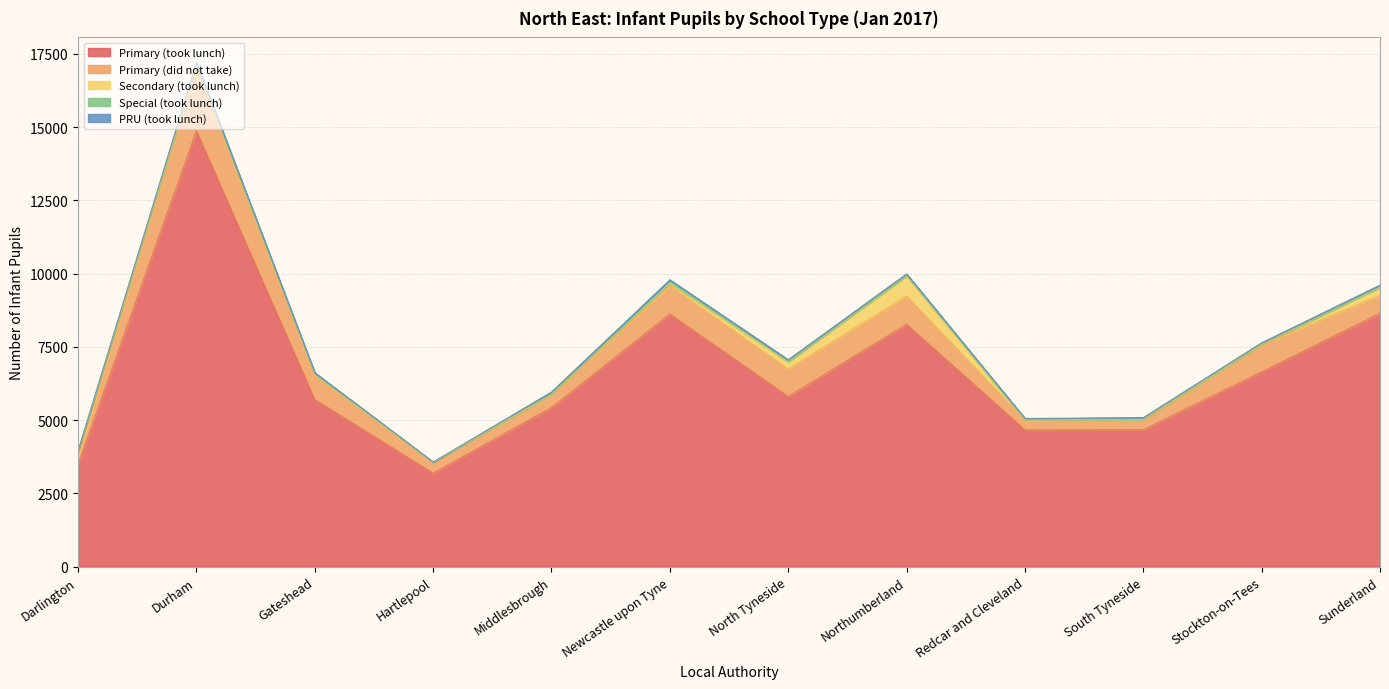

How many interior local peaks does the Primary (took lunch) series have?

3